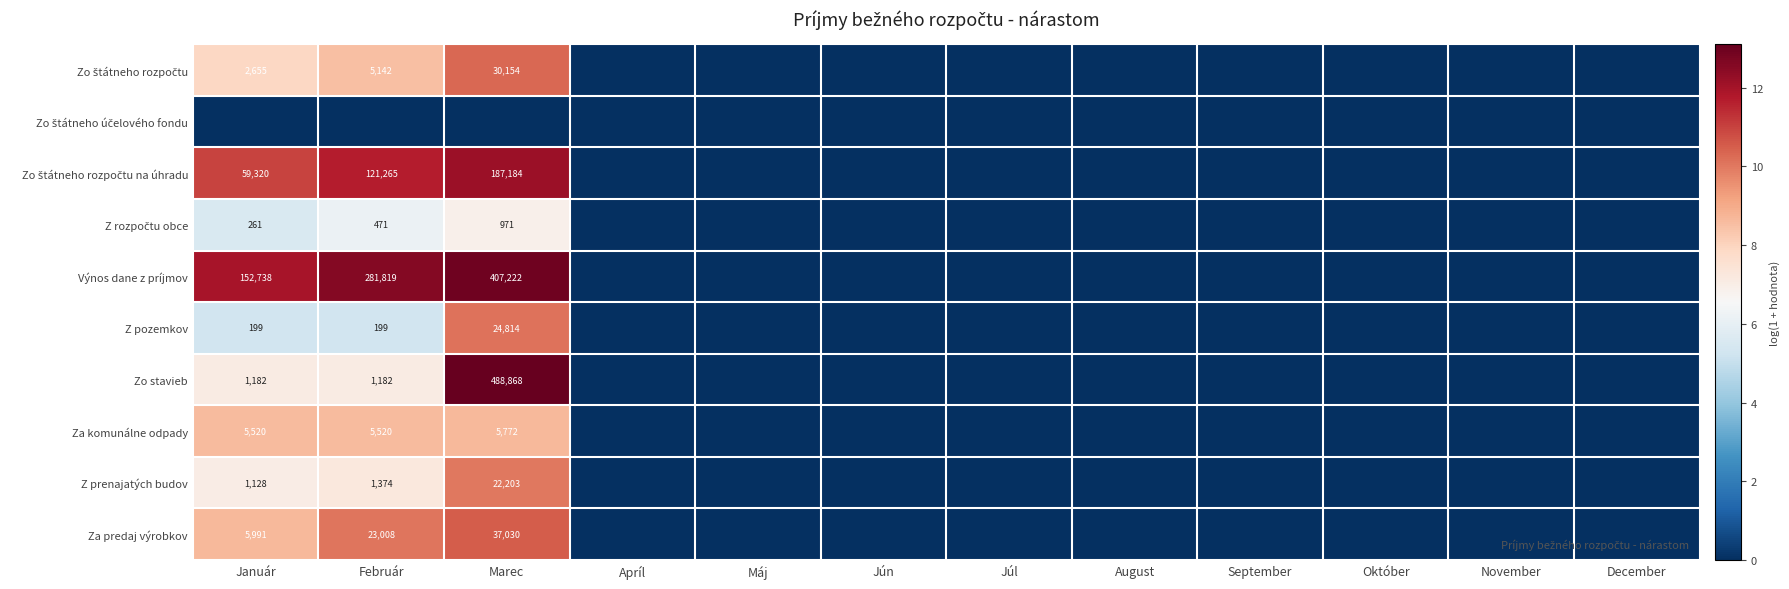

What is the difference between the maximum and minimum values in the Za predaj výrobkov series?

10.5